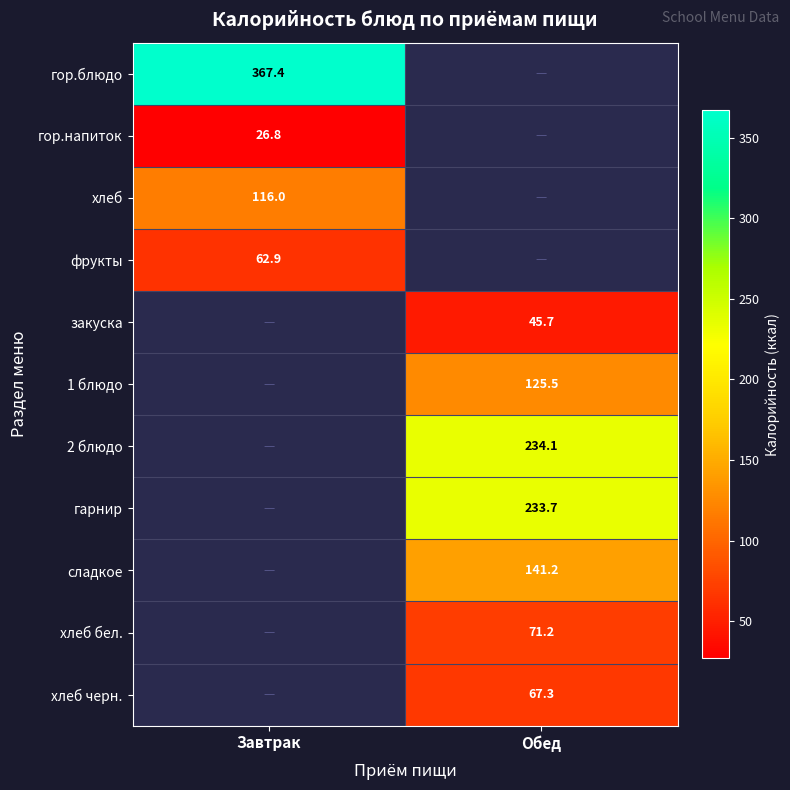

At how many categories does at least one series exceed 296?

1